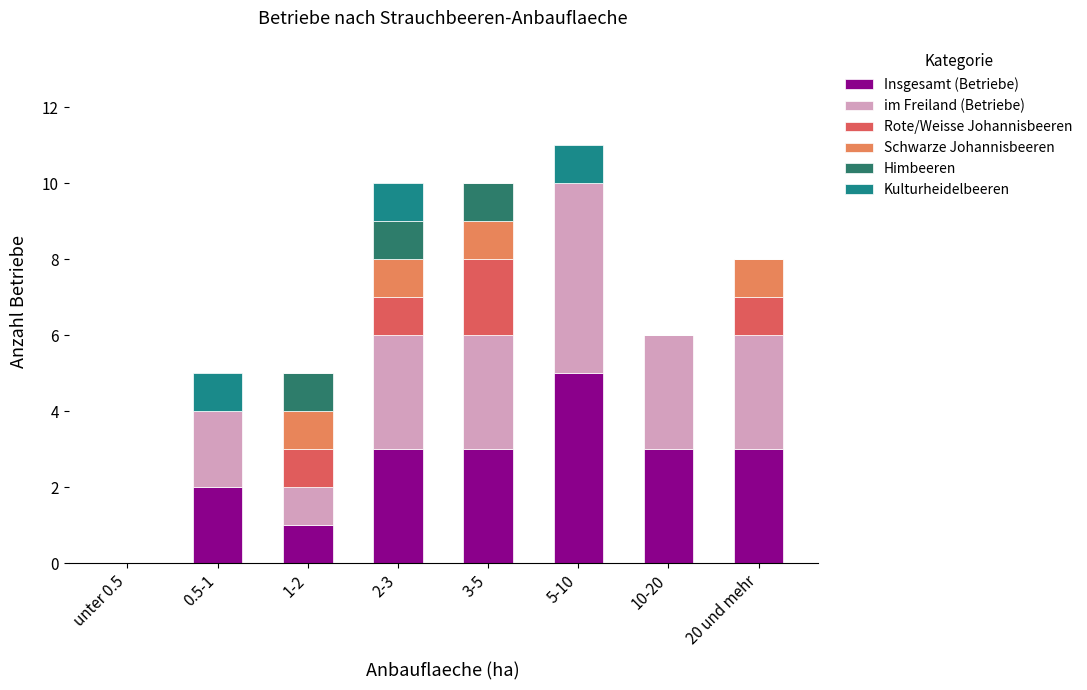

How many categories are shown in the chart?

8